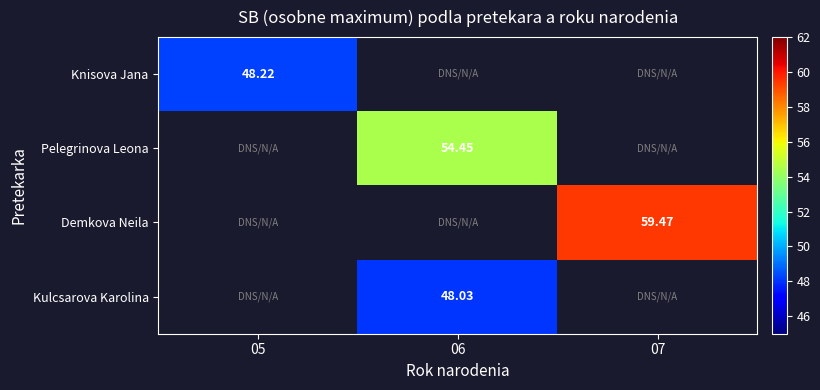

Between 07 and 06, which is larger?

06